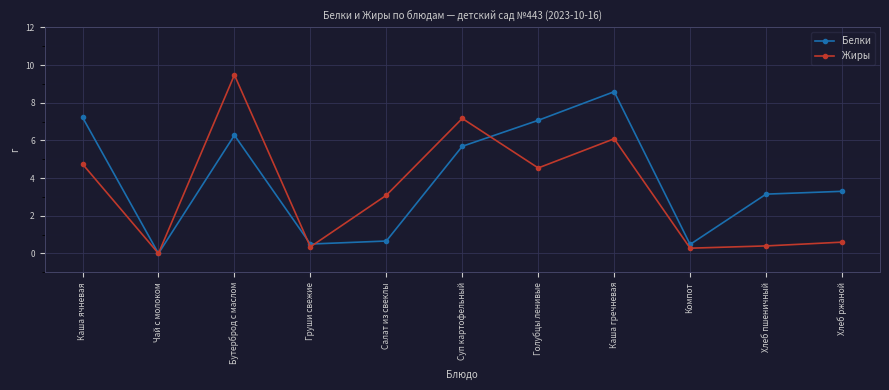

Rank the series by their maximum value, from lowest to highest.

Белки, Жиры